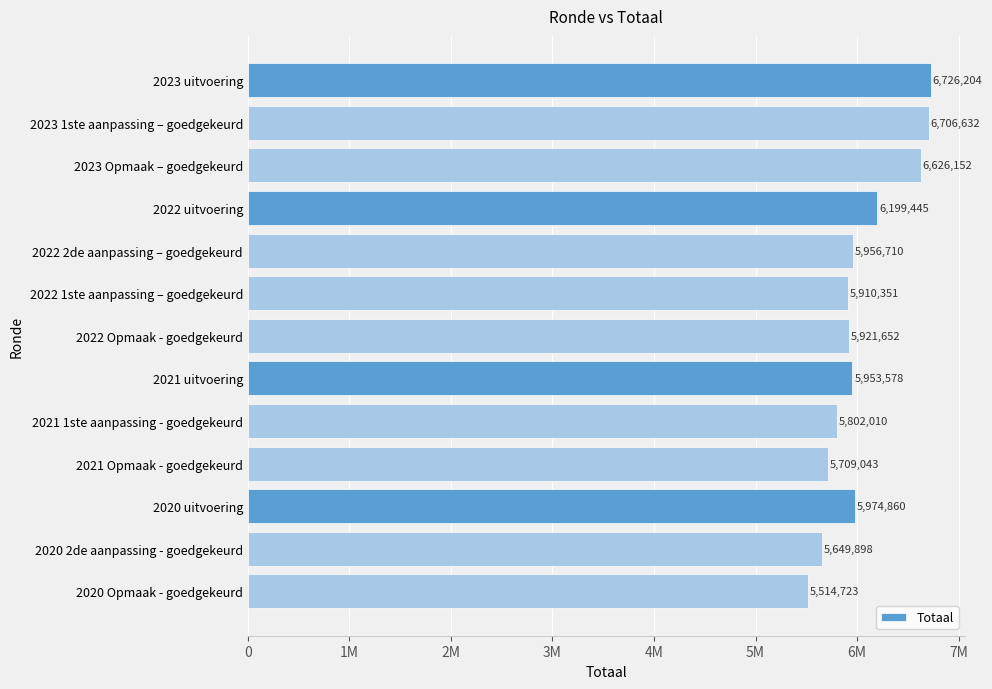

Rank the categories by value from highest to lowest.

2023 uitvoering, 2023 1ste aanpassing – goedgekeurd, 2023 Opmaak – goedgekeurd, 2022 uitvoering, 2020 uitvoering, 2022 2de aanpassing – goedgekeurd, 2021 uitvoering, 2022 Opmaak - goedgekeurd, 2022 1ste aanpassing – goedgekeurd, 2021 1ste aanpassing - goedgekeurd, 2021 Opmaak - goedgekeurd, 2020 2de aanpassing - goedgekeurd, 2020 Opmaak - goedgekeurd